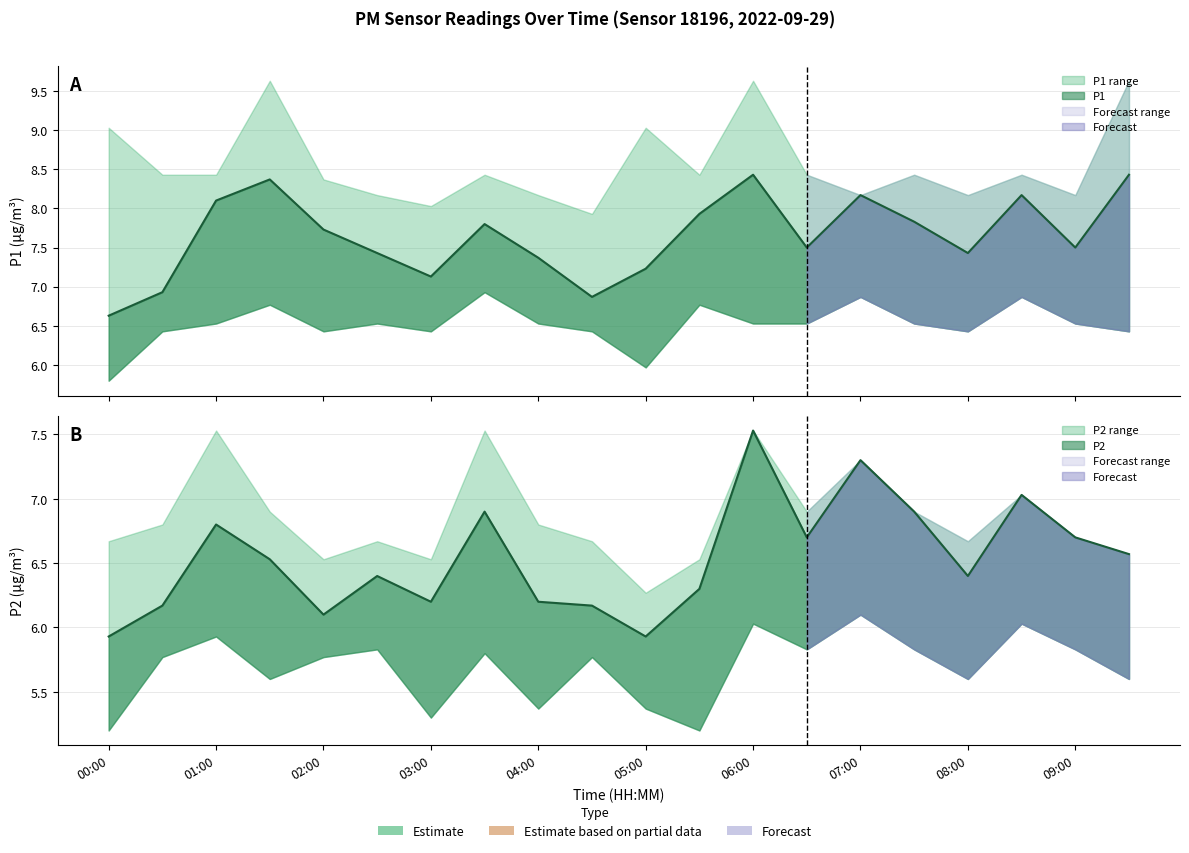

True or false: P2_lower and P1_upper intersect in this chart.

False